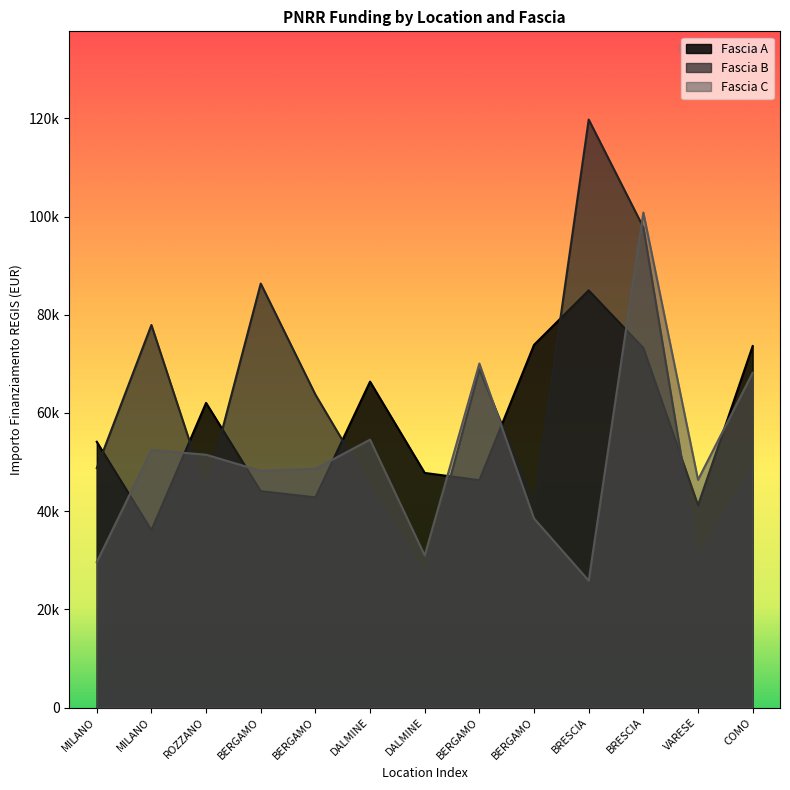

At how many categories does at least one series exceed 104807?

1